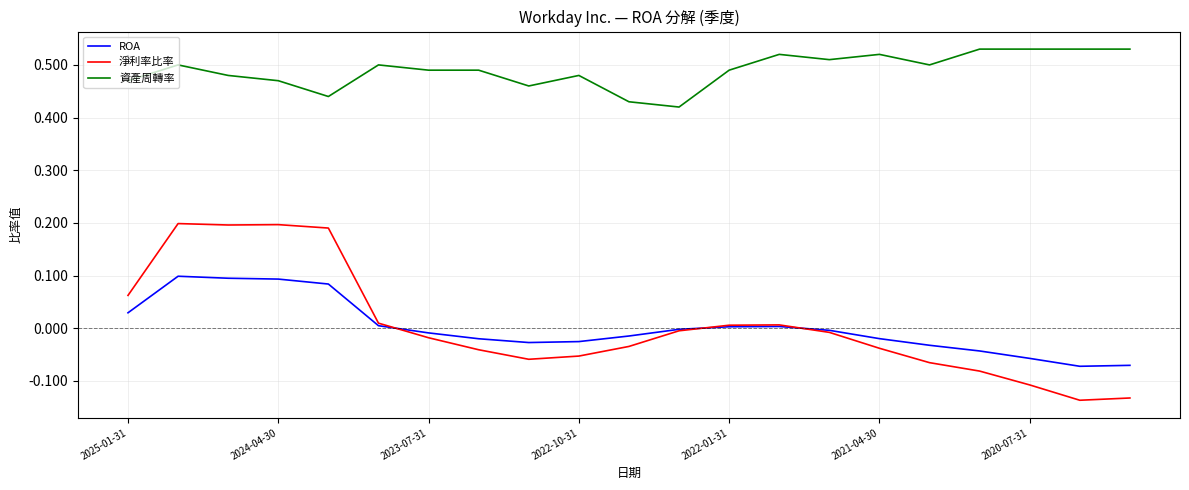

Which series ends up on top after the final intersection of 淨利率比率 and ROA?

ROA